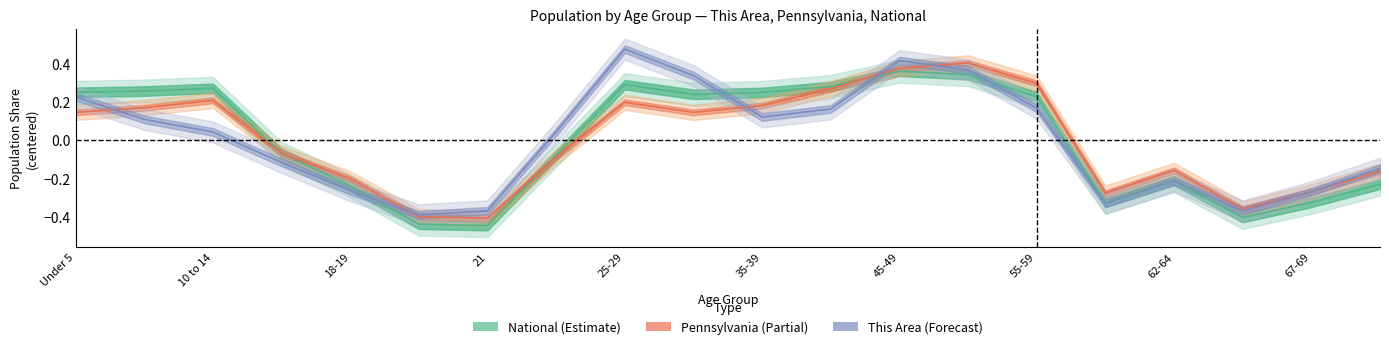

What is the difference between the national values at 15 and 4?

0.1